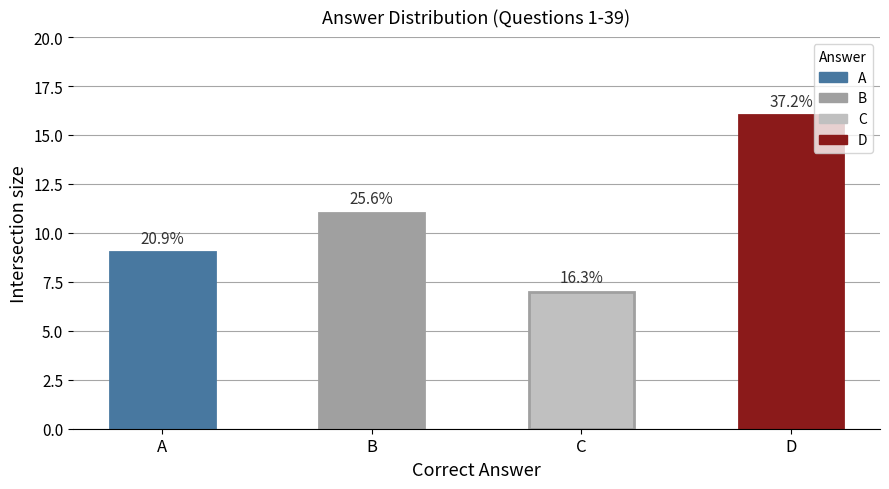

How many bars are there in total?

4